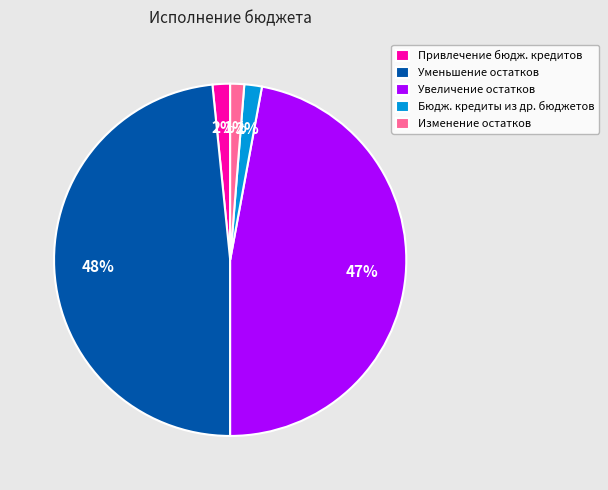

How many slices are in this pie chart?

5